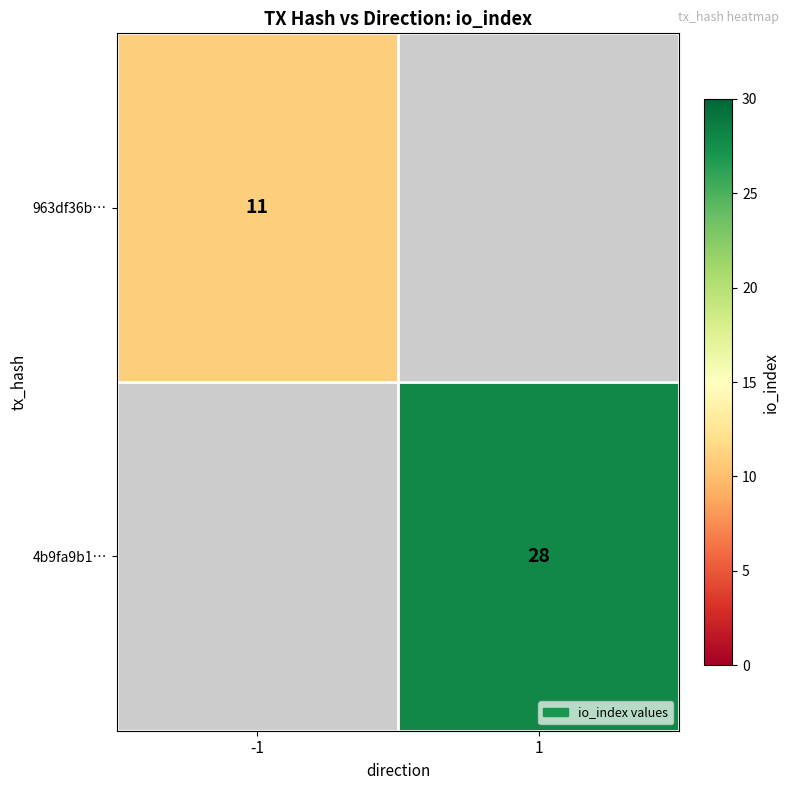

How many categories are shown in the chart?

2